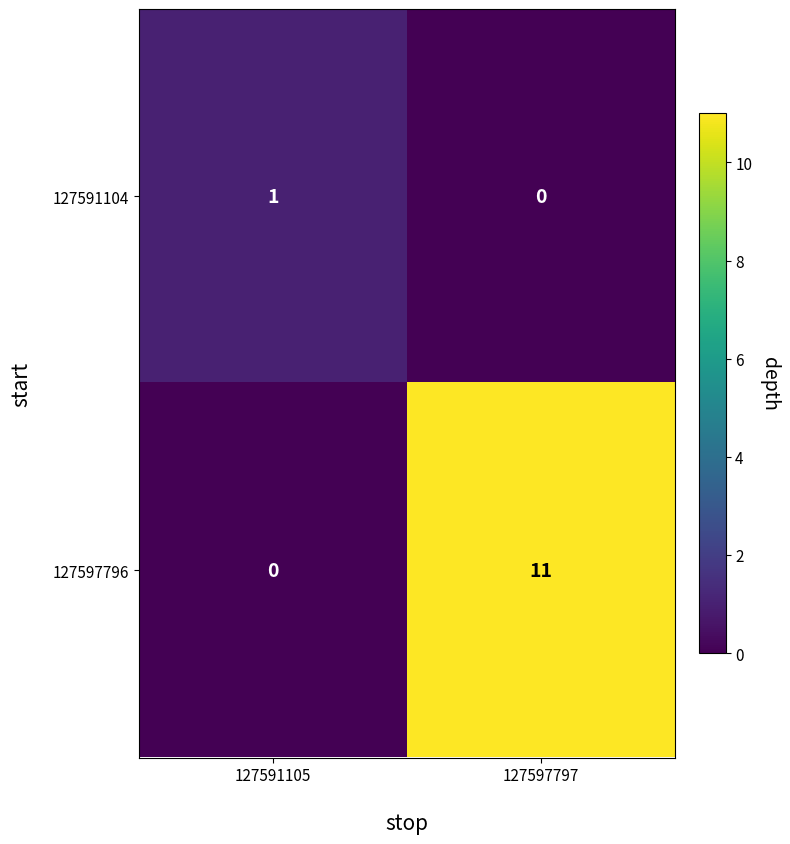

Reading left to right, extract all data points from this chart.

127591104: 1	0
127597796: 0	11